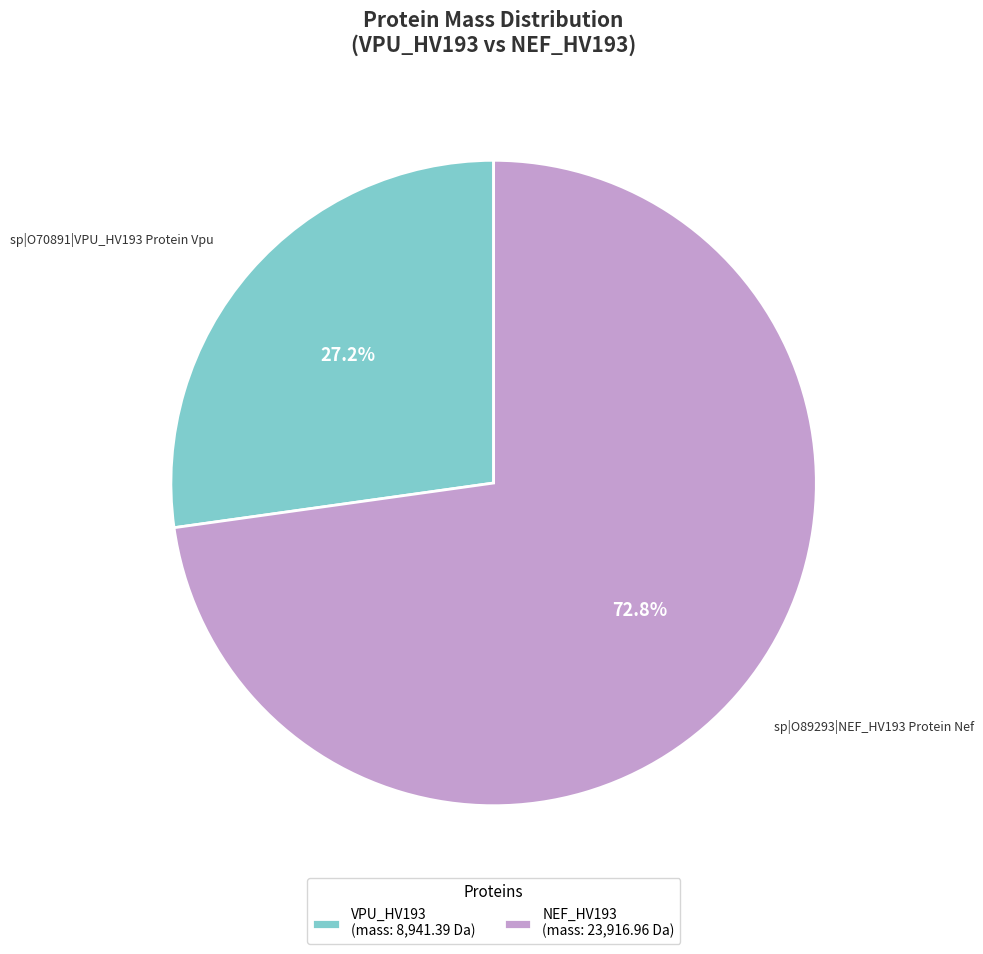

Is it true that VPU_HV193 is 27% of the pie?

True